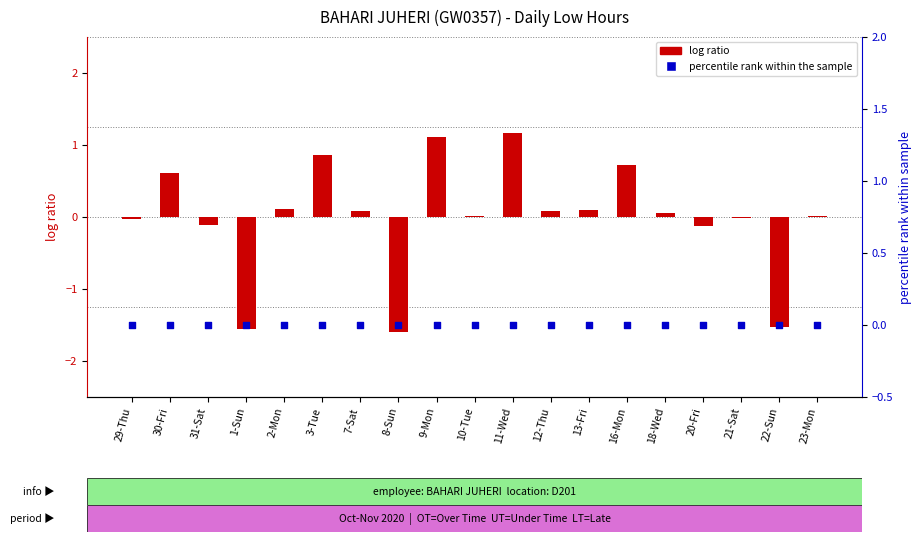

Is the value of percentile rank at 7-Sat greater than the value of log ratio (Low hrs - mean) at 1-Sun?

Yes